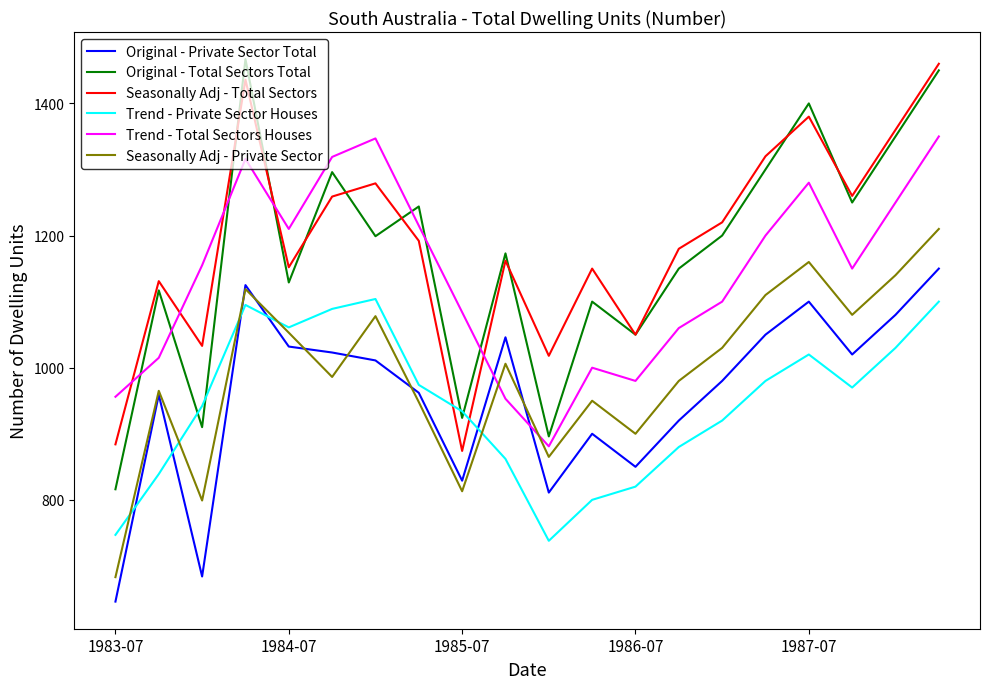

What is the lowest value of the Trend - Total Sectors Houses series?

881